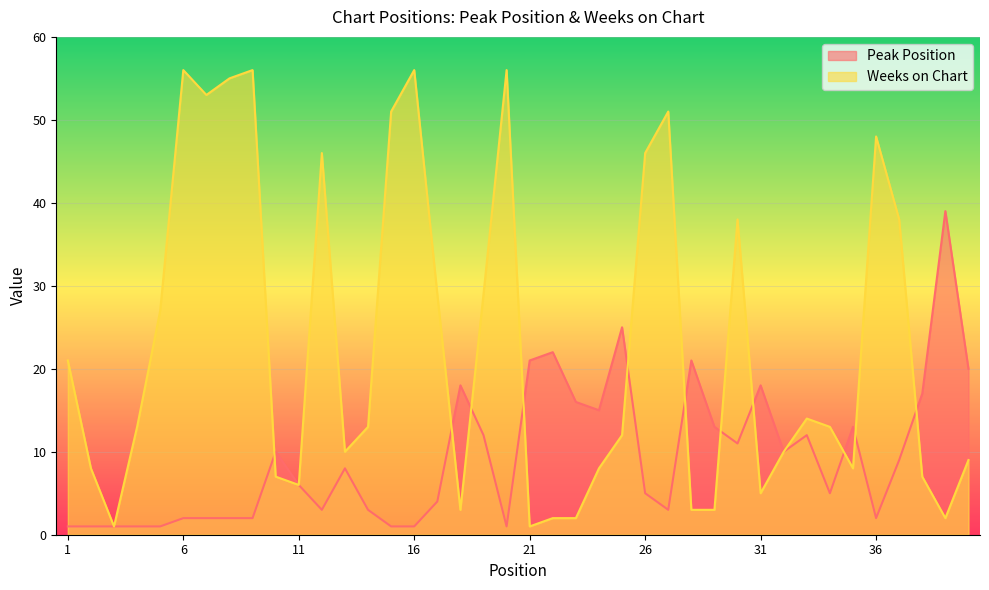

Rank the series by their maximum value, from highest to lowest.

Weeks on Chart, Peak Position